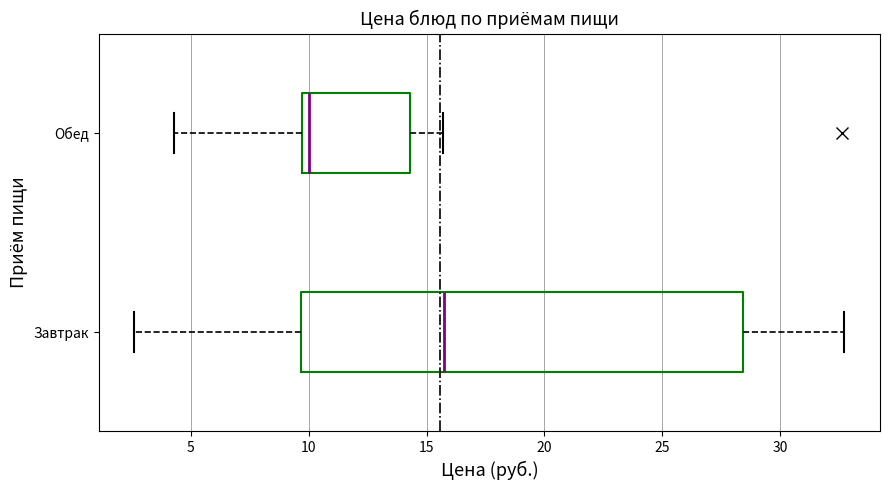

Reading bottom to top, transcribe this box plot: for each box, give where its median line is, the range the box spans, and where its two whiskers end, as read against the x-axis. The values are not printed on the chart, so give them approximately, as read against the axis.

Завтрак: median 15.5, box 9.5 to 28.5, whiskers 2.5 to 32.5
Обед: median 10.0, box 9.5 to 14.5, whiskers 4.5 to 15.5